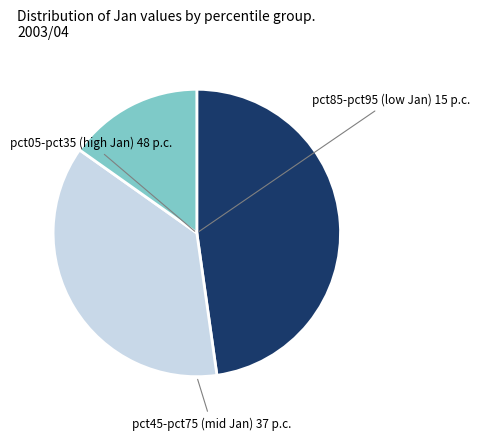

Is there any slice that represents more than half of the pie?

No